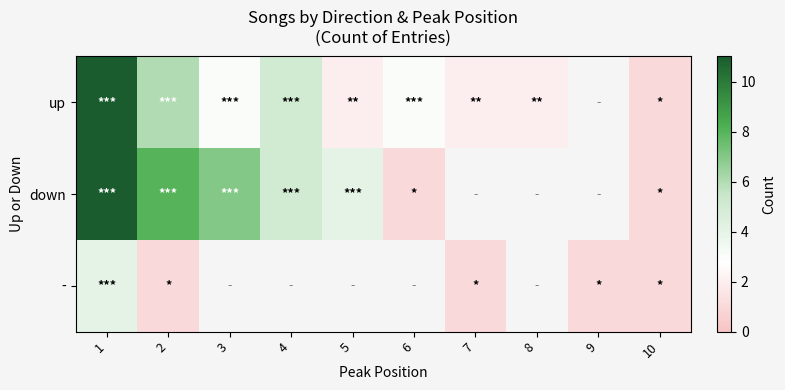

How many values in the down series are below 4?

2